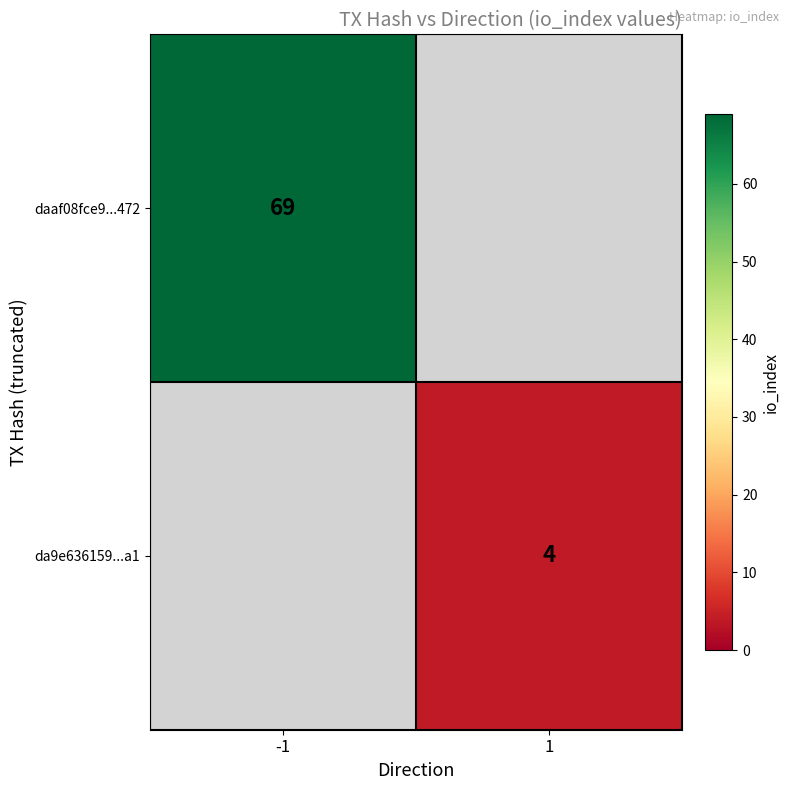

True or false: daaf08fce9...472 has a value of 31 at -1.

False